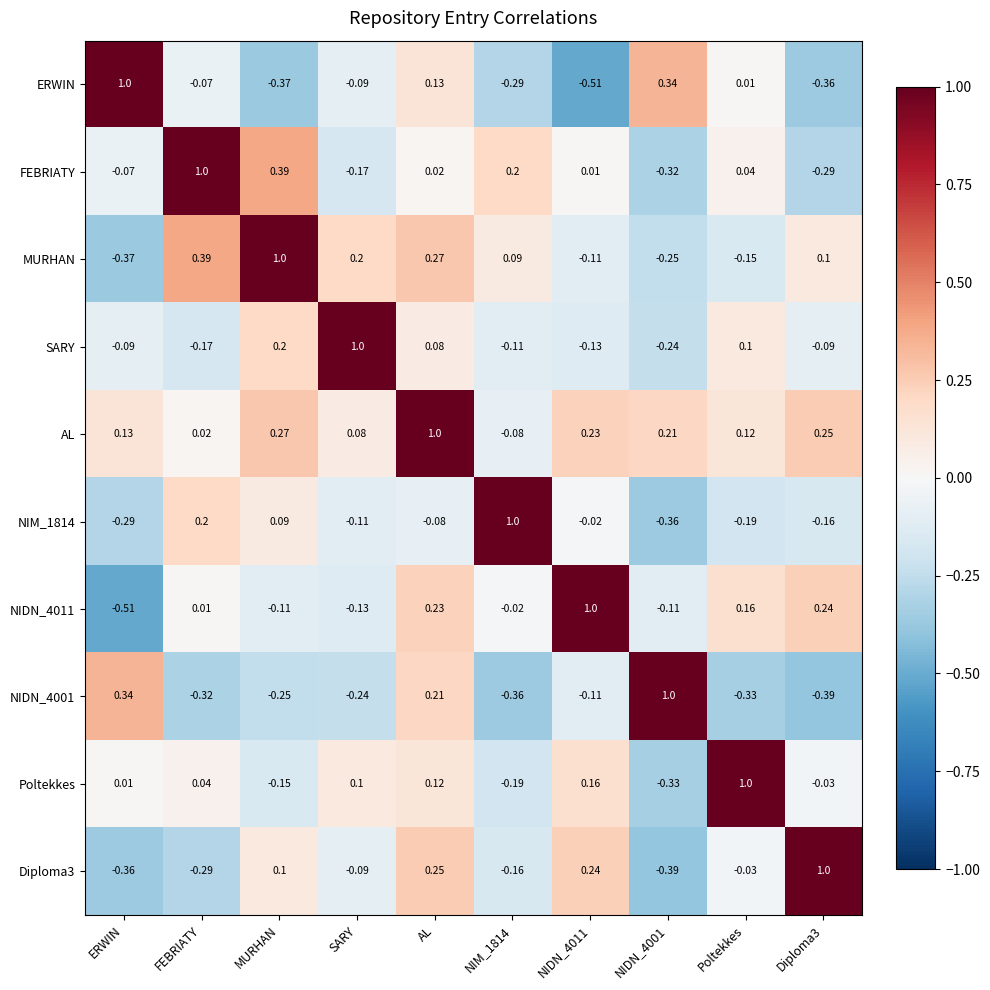

Where does the Diploma3 series first go above 0?

MURHAN